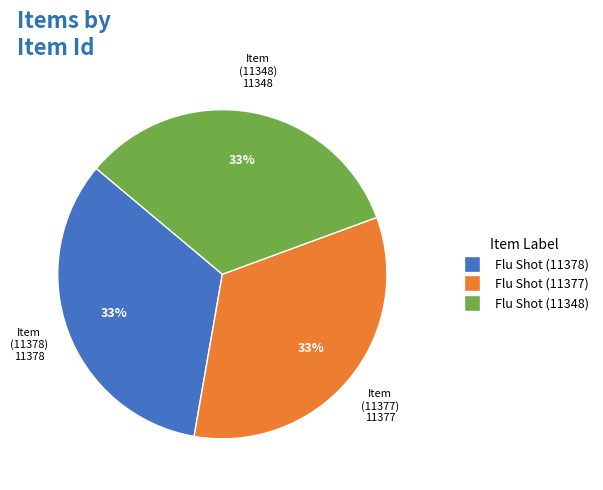

Is there any slice that represents more than half of the pie?

No